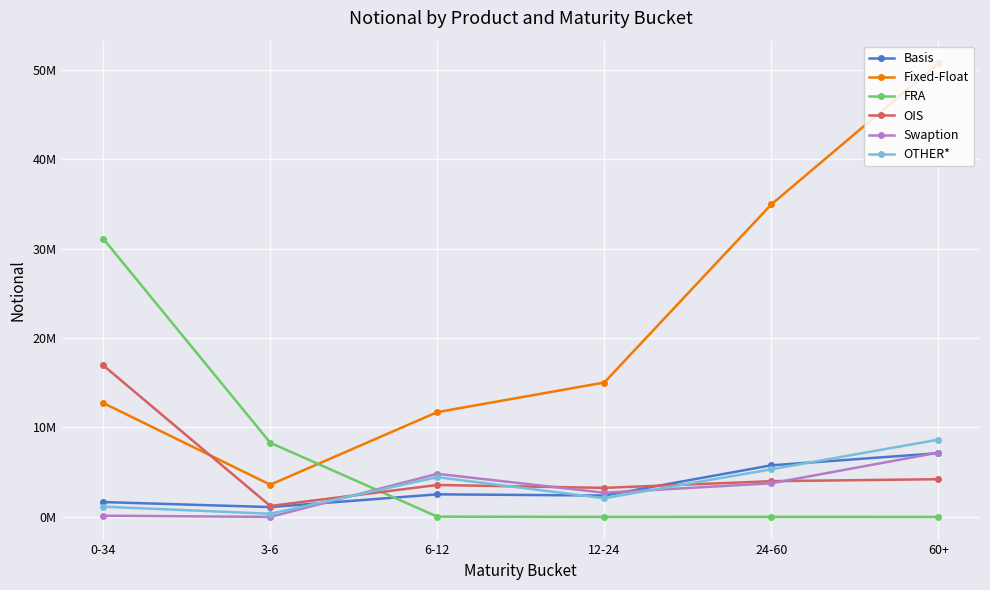

Does the chart have visible grid lines?

Yes